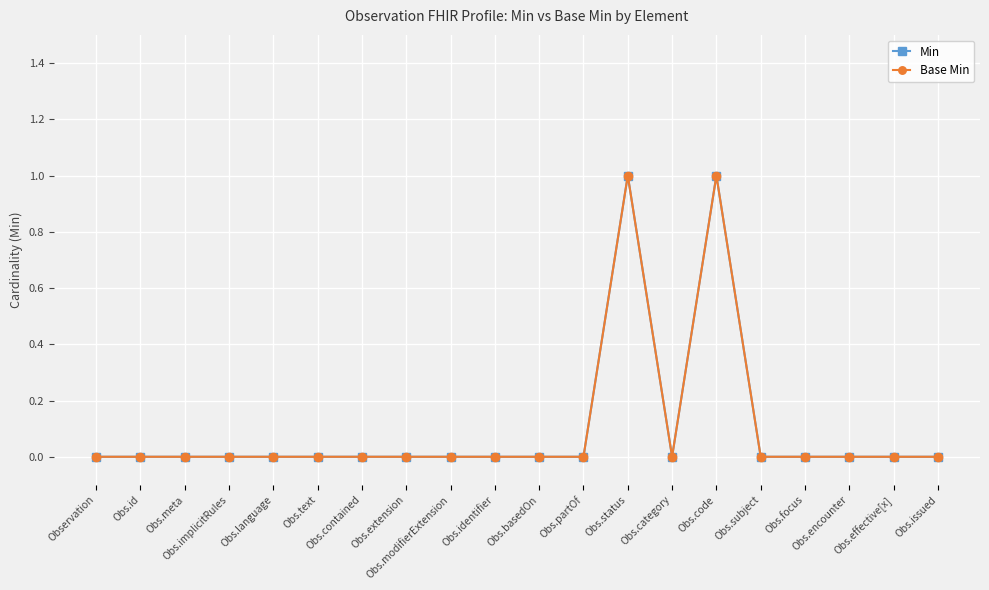

Which series changed the most between Obs.extension and Obs.focus?

Min